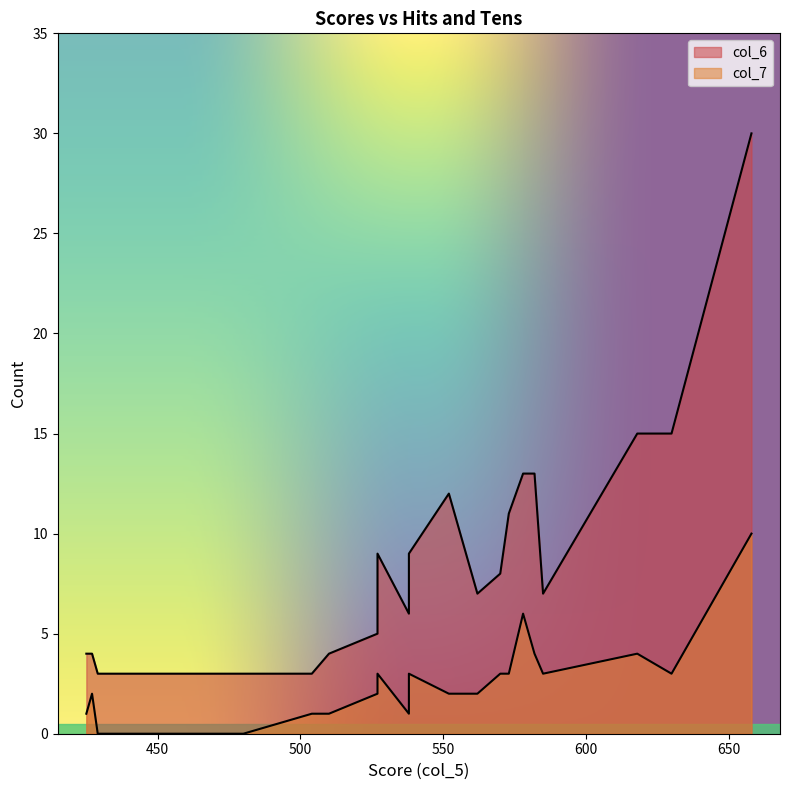

Read the col_7 value at 538, to the nearest 5.

5